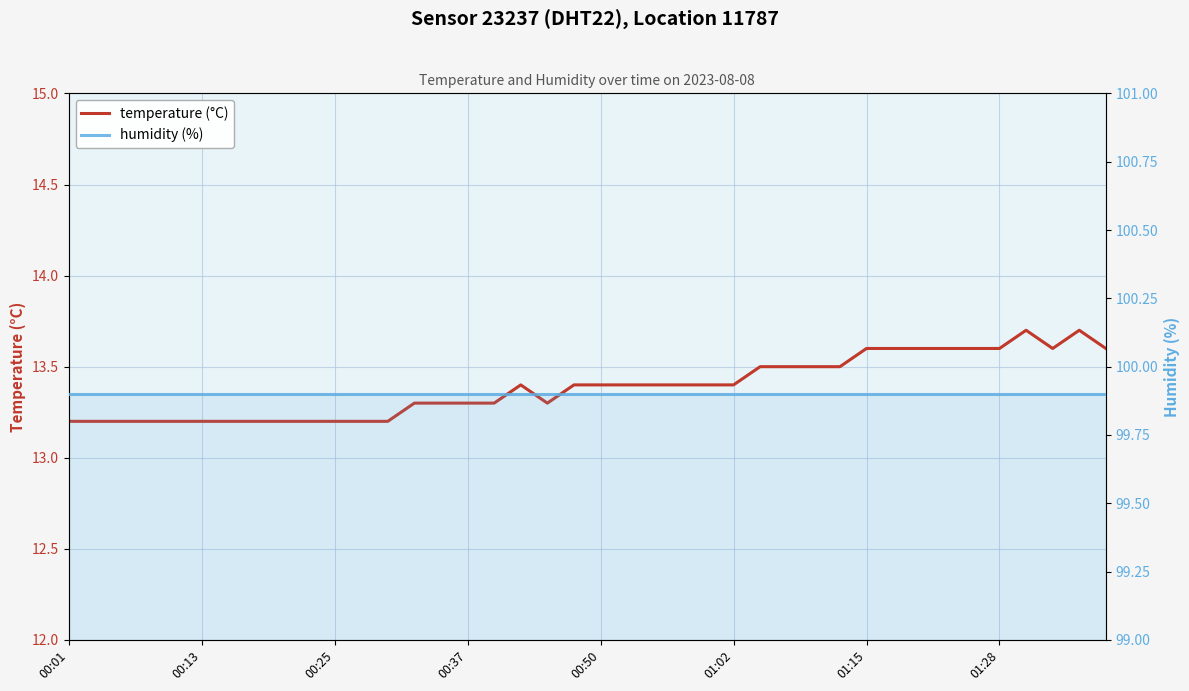

What is the average value of the humidity (%) series?

99.9